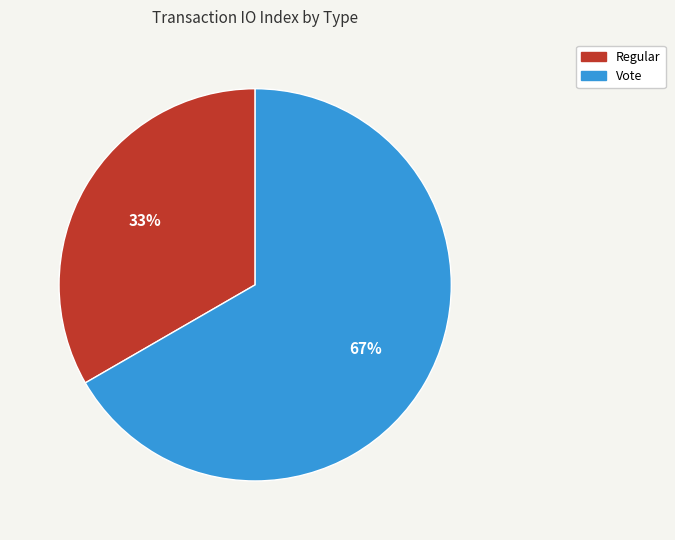

The Regular slice represents 33% of the pie. True or false?

True